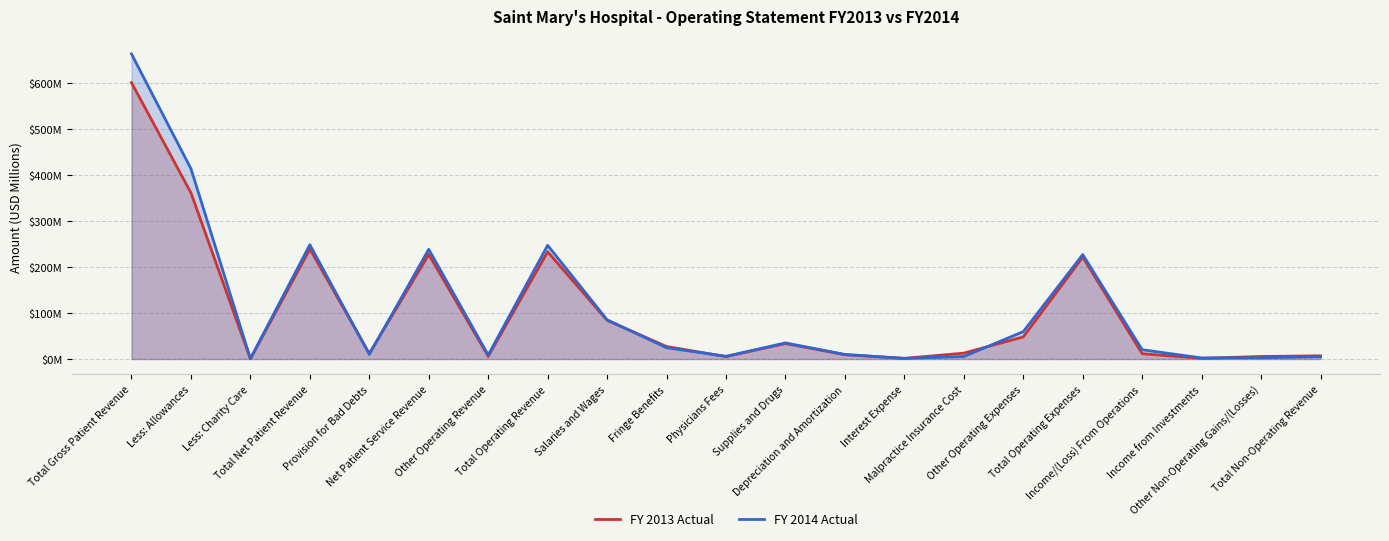

Reading left to right, transcribe all the data shown in this chart.

FY 2013 Actual: 601.6	361.8	0.2	239.6	12.1	227.5	5.9	233.4	84.2	27.2	5.3	33.7	9.2	1.5	12.8	48.1	221.9	11.5	1.5	5.5	6.9
FY 2014 Actual: 664.0	414.3	0.9	248.8	10.1	238.7	8.7	247.4	85.3	24.6	5.9	35.0	9.9	1.4	5.5	59.6	227.2	20.2	2.3	2.7	5.0